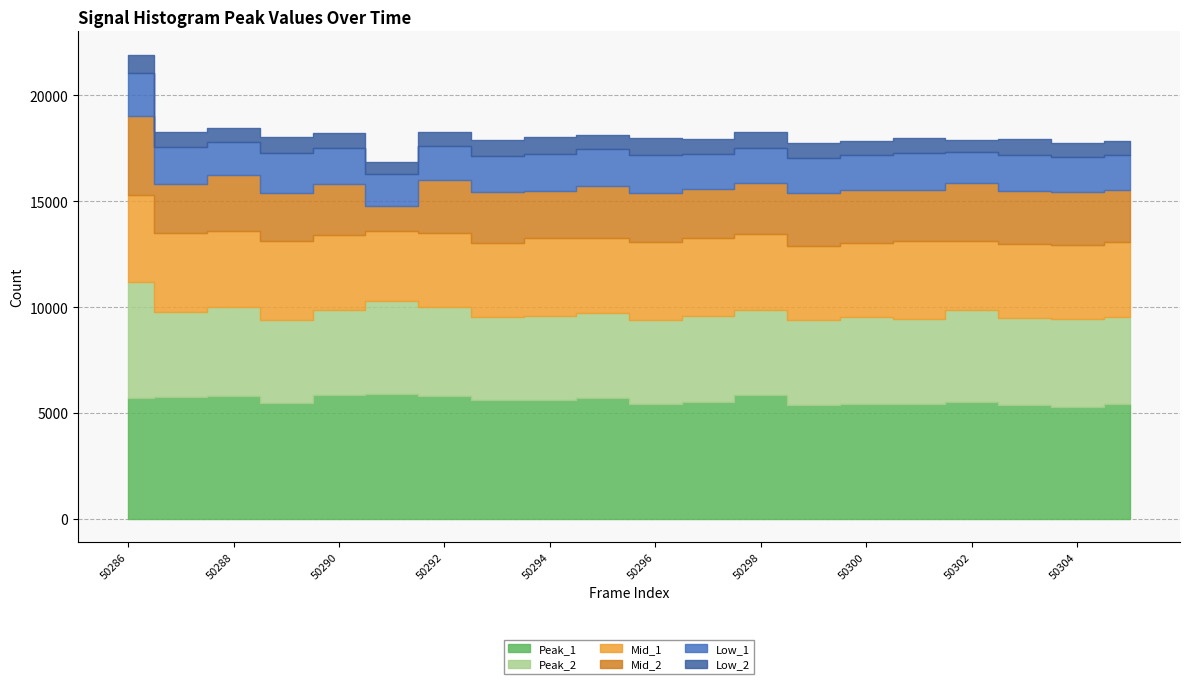

In Low_1, how many points are higher than both neighbors (excluding endpoints)?

5